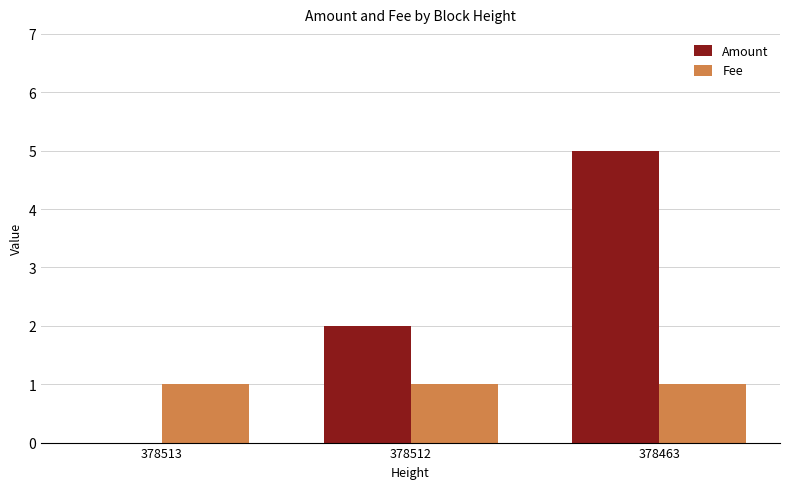

Which category has the highest value across all series?

378463